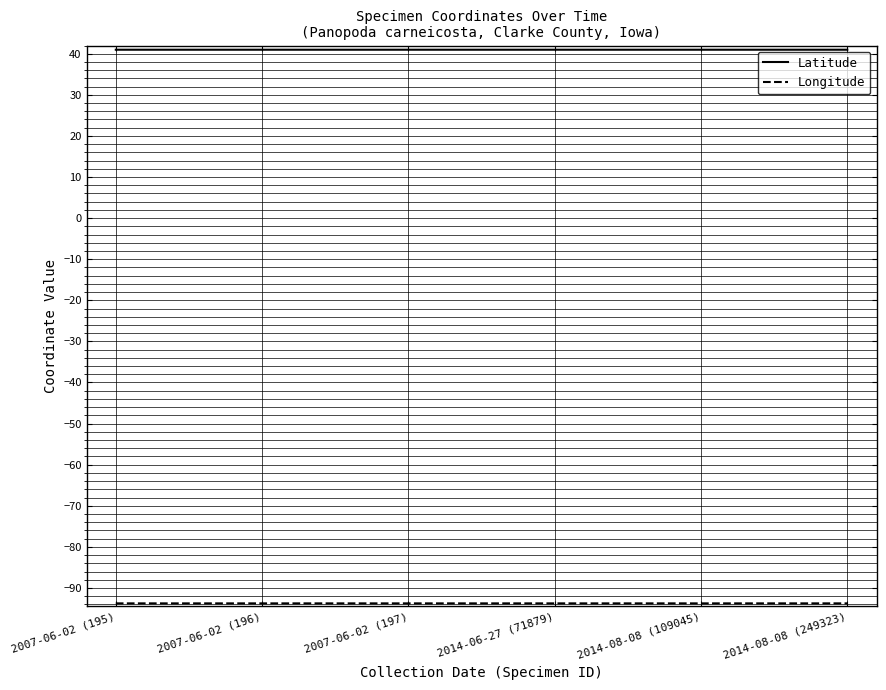

The value of Latitude at 2007-06-02 (195) is 41.0. True or false?

True